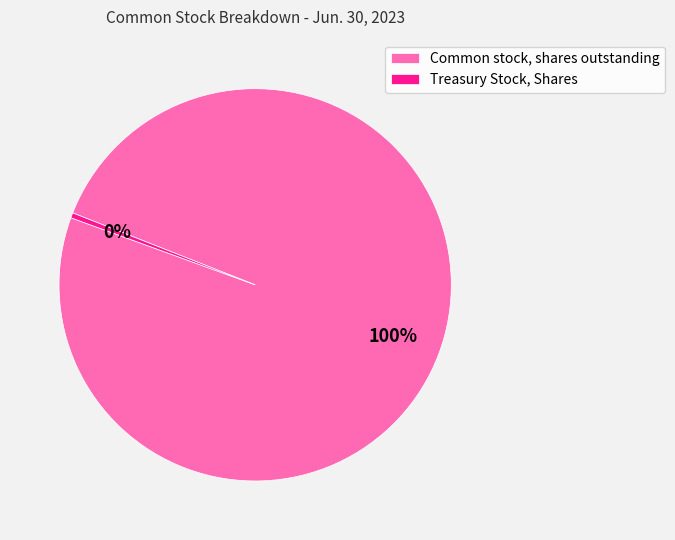

Does Common stock, shares outstanding account for over 50% of the chart?

Yes